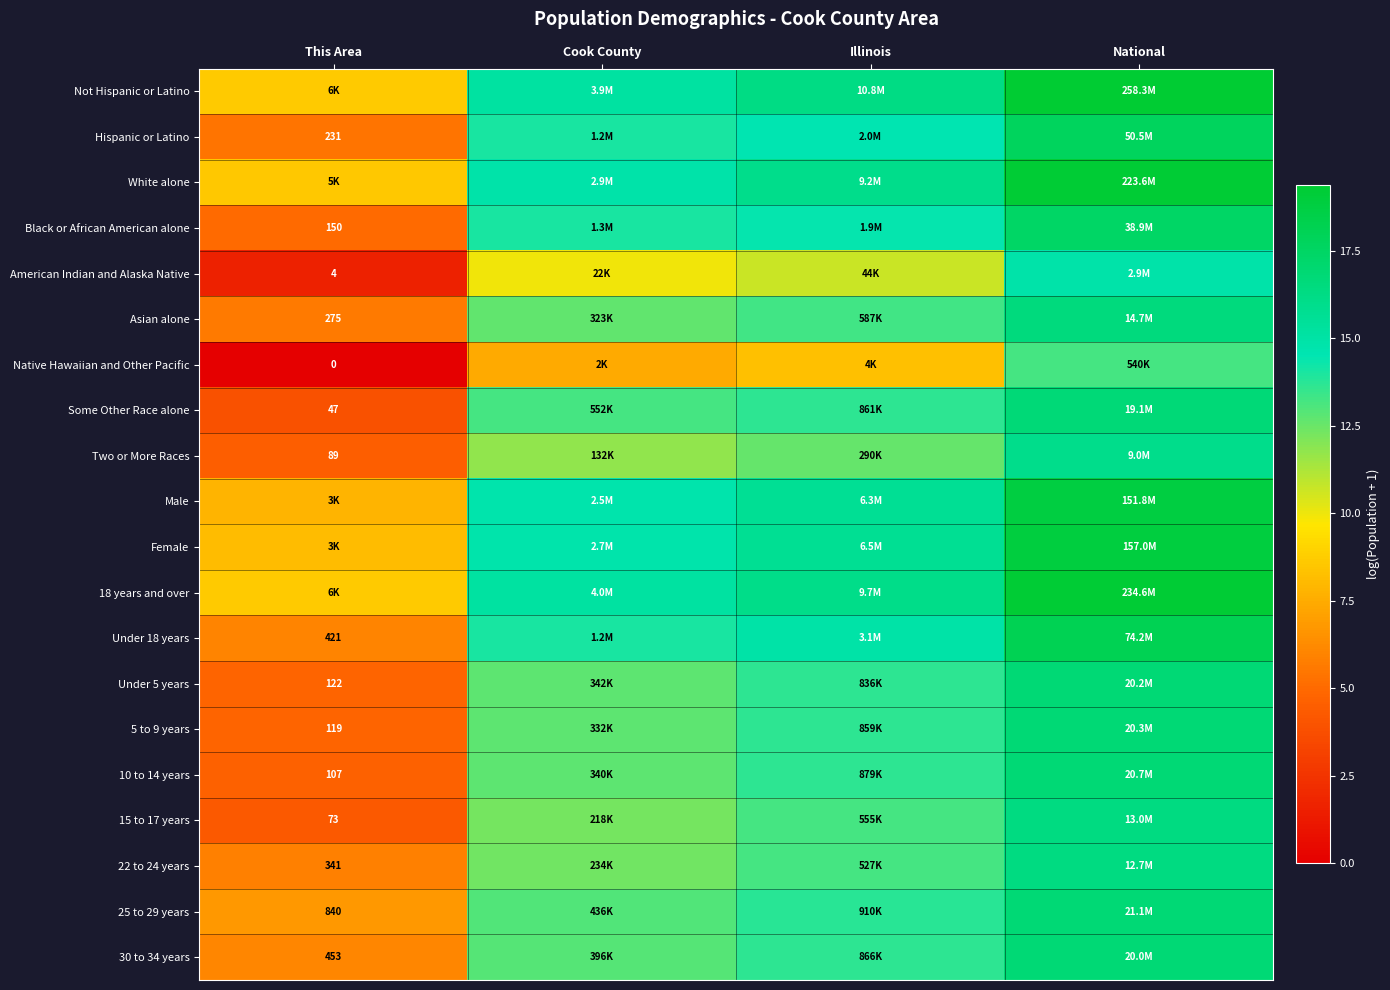

What value does the Female series have at This Area?

8.1